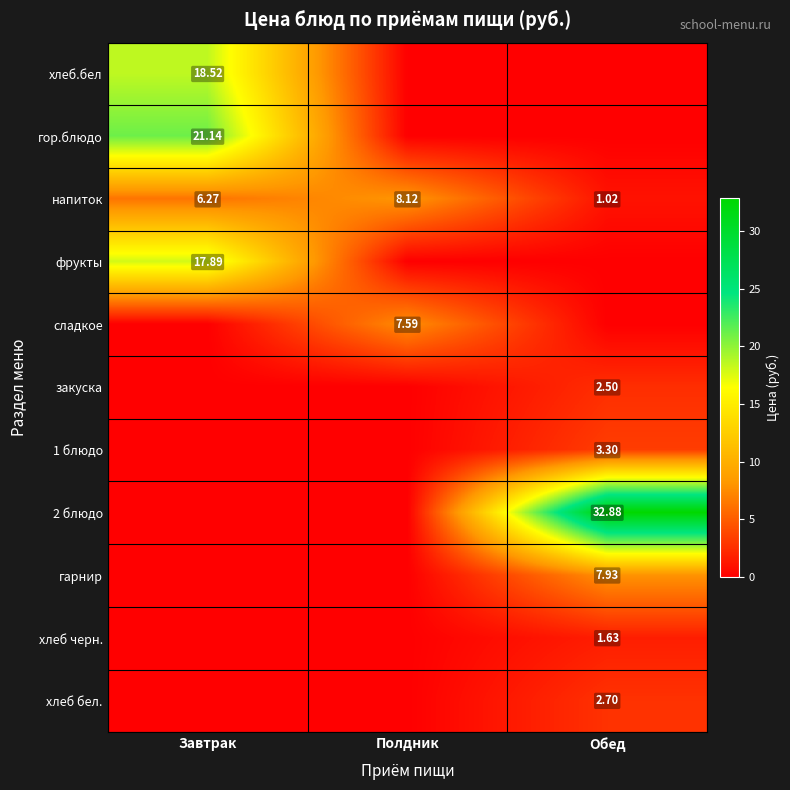

Which category has the highest value in the напиток series?

Полдник